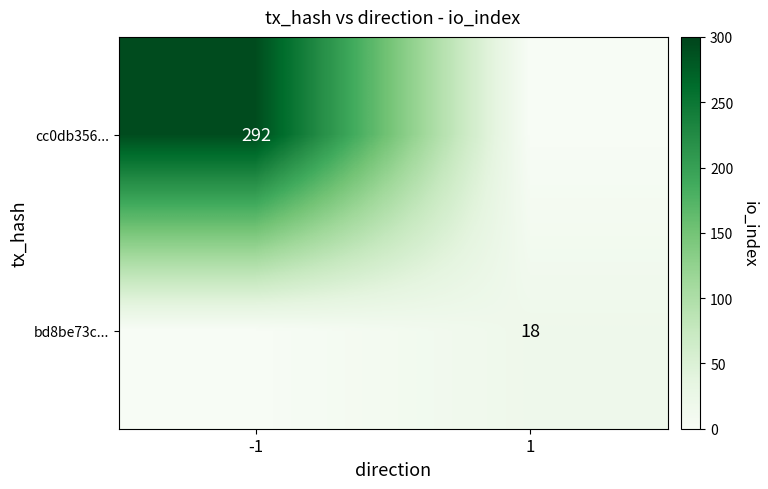

What is the difference between the highest and lowest values at -1?

292